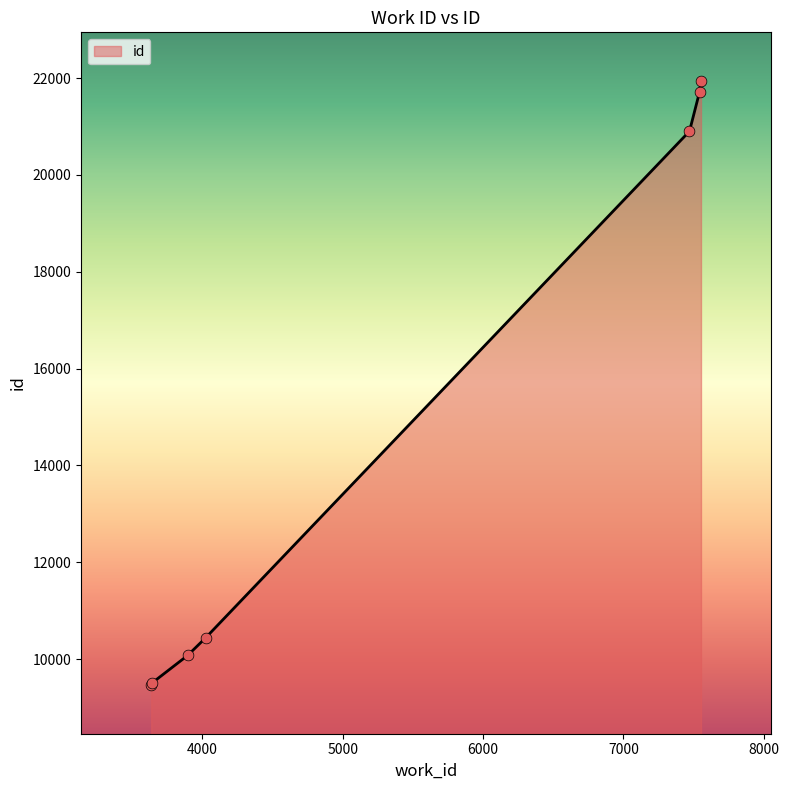

True or false: there are more than 1 points higher than both neighbors.

False